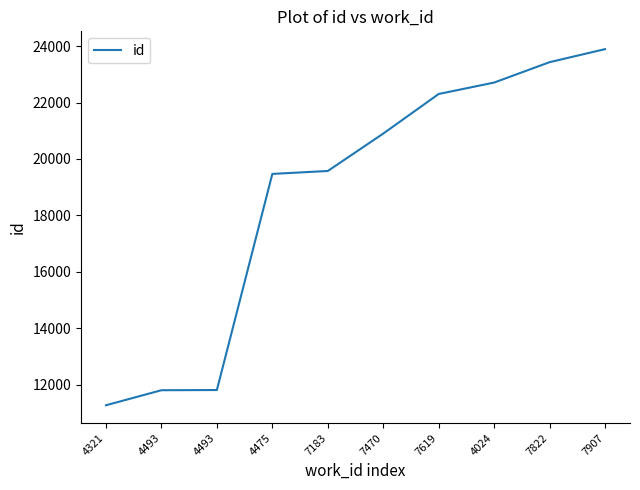

The chart shows a value of 5302 at 7470. True or false?

False